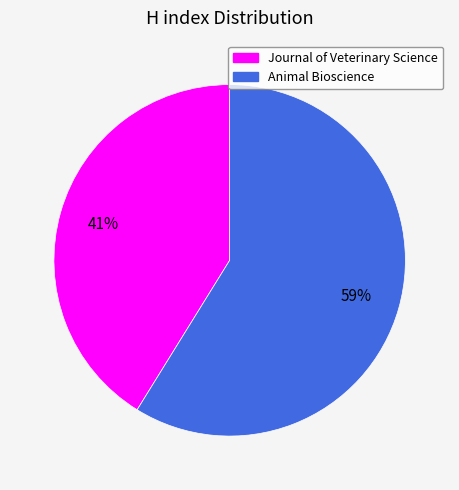

The Journal of Veterinary Science slice represents 41% of the pie. True or false?

True